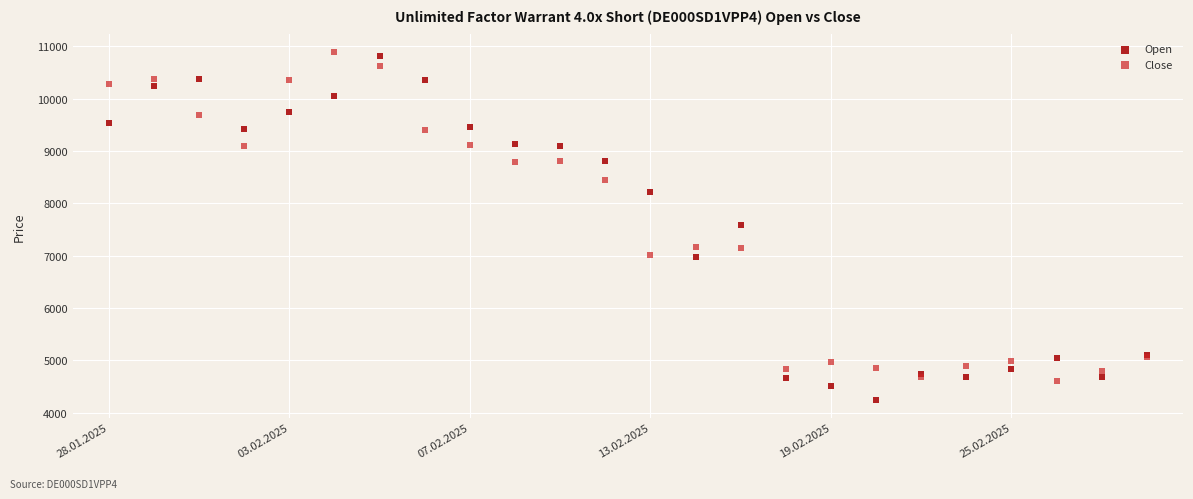

Which series reaches the minimum Y coordinate?

Open